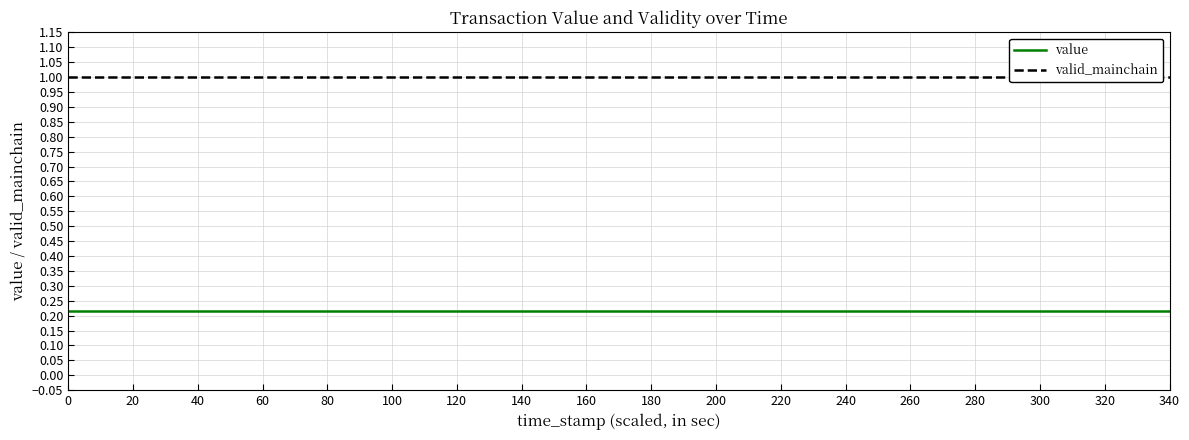

What is the minimum value for valid_mainchain?

1.0